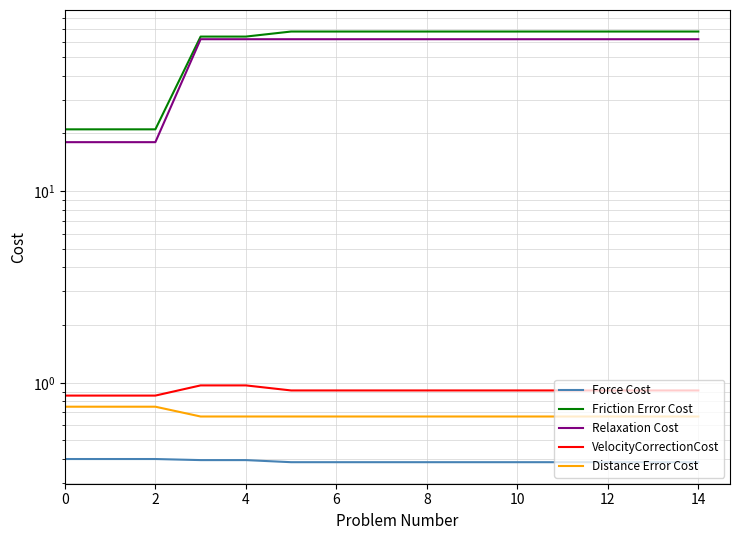

What is the minimum value shown in the chart?

0.4